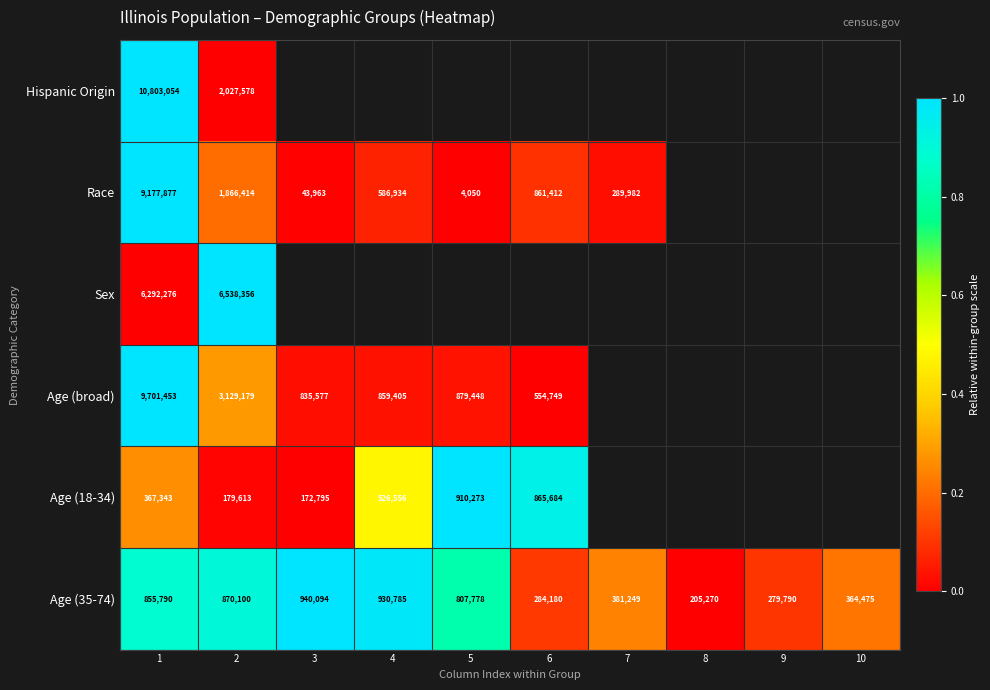

Rank the series at 1 from highest to lowest value.

Hispanic Origin, Age (broad), Race, Sex, Age (35-74), Age (18-34)